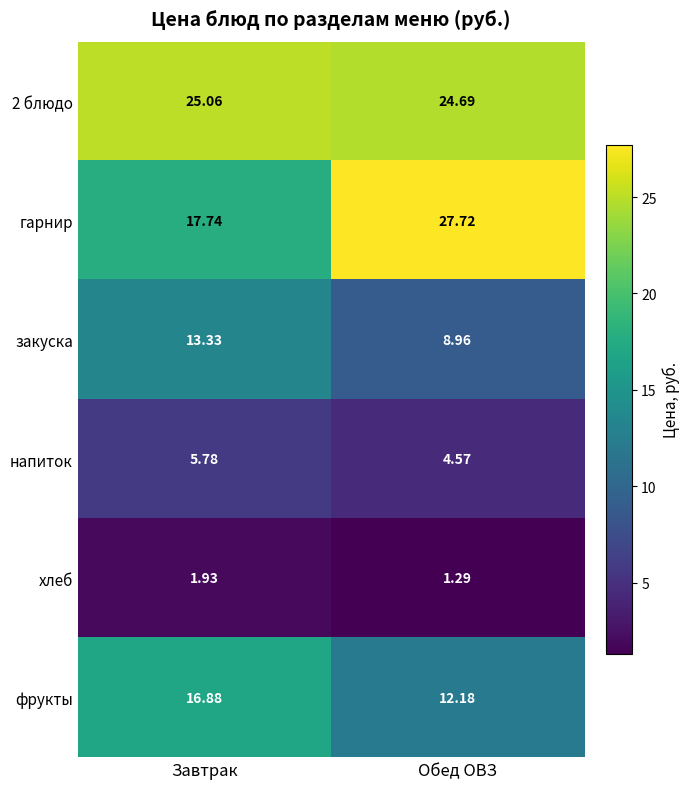

At which label is хлеб closest to 1?

Обед ОВЗ